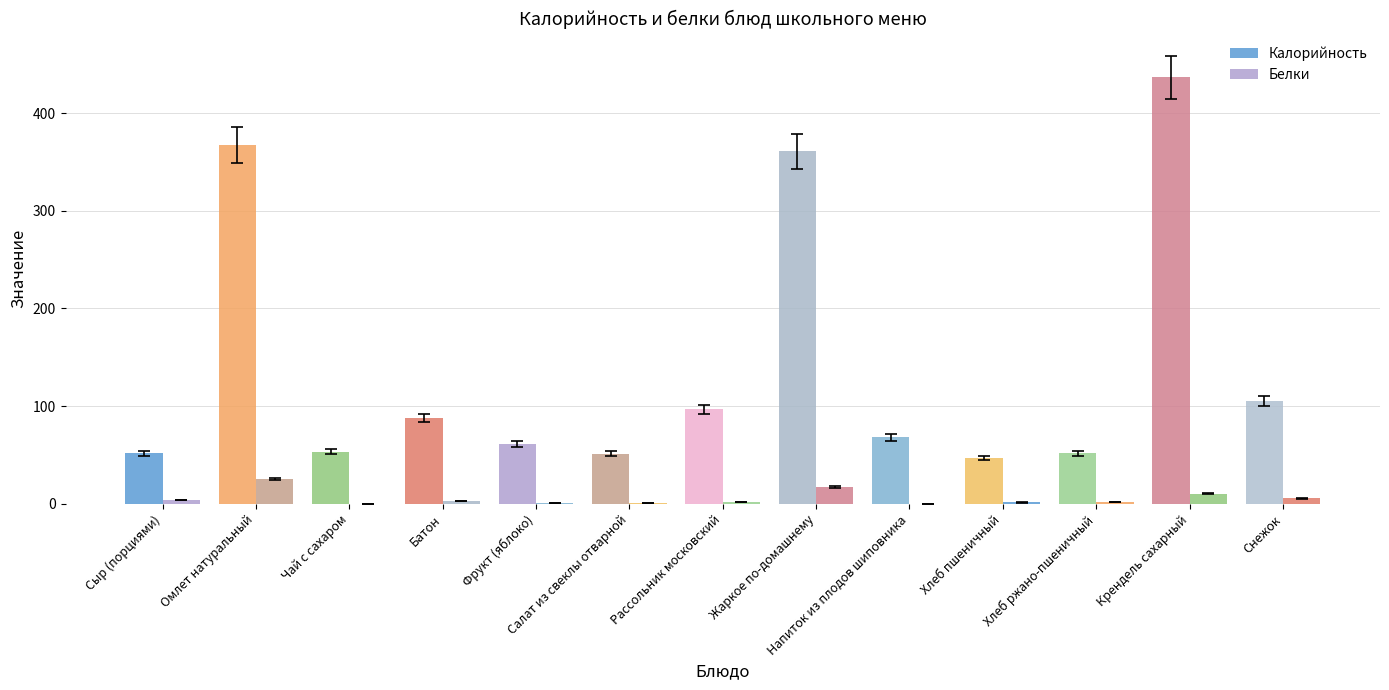

What is the difference between the Белки values at Салат из свеклы отварной and Крендель сахарный?

9.7